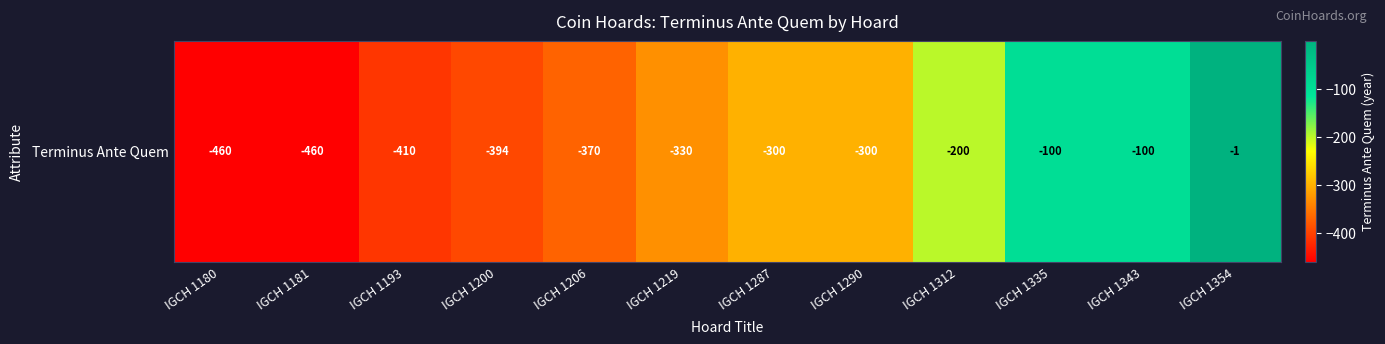

The chart shows a value of -689 at IGCH 1193. True or false?

False